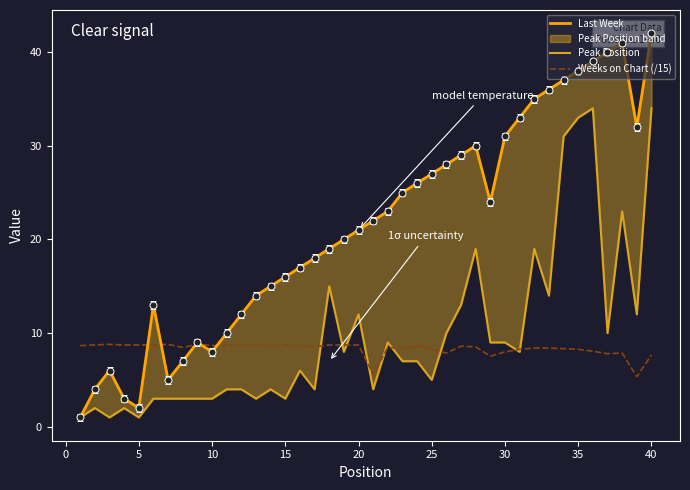

What is the highest value of the Weeks on Chart (/15) series?

8.8